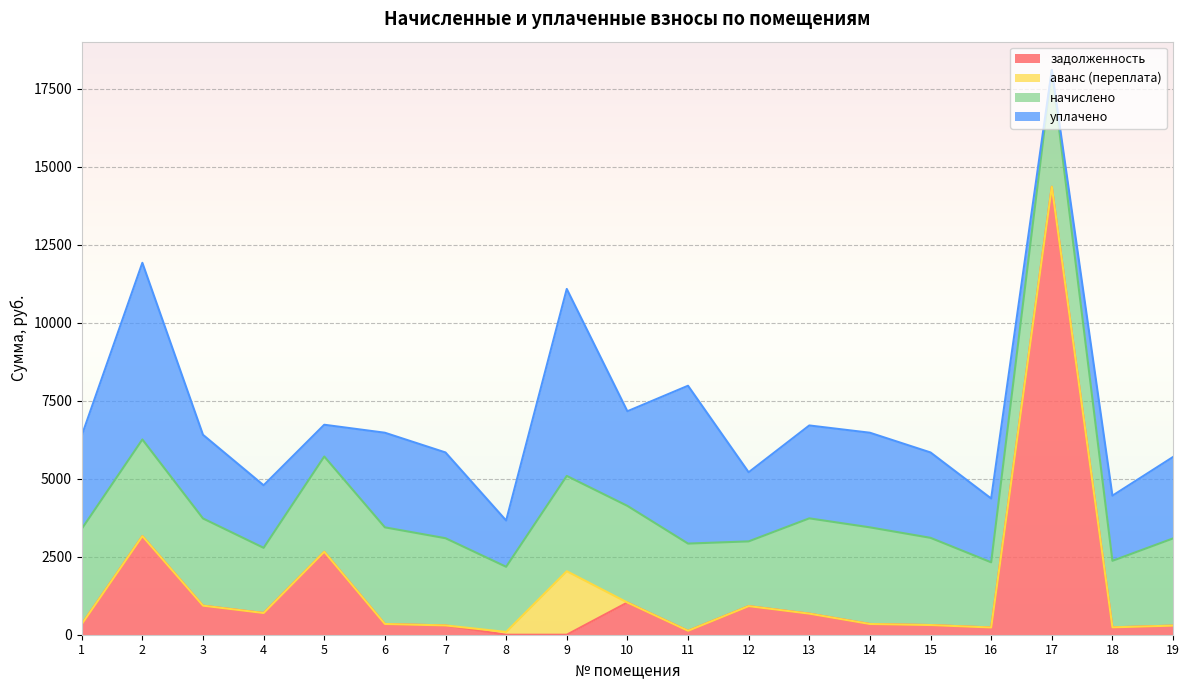

True or false: аванс (переплата) and начислено cross at least once.

False